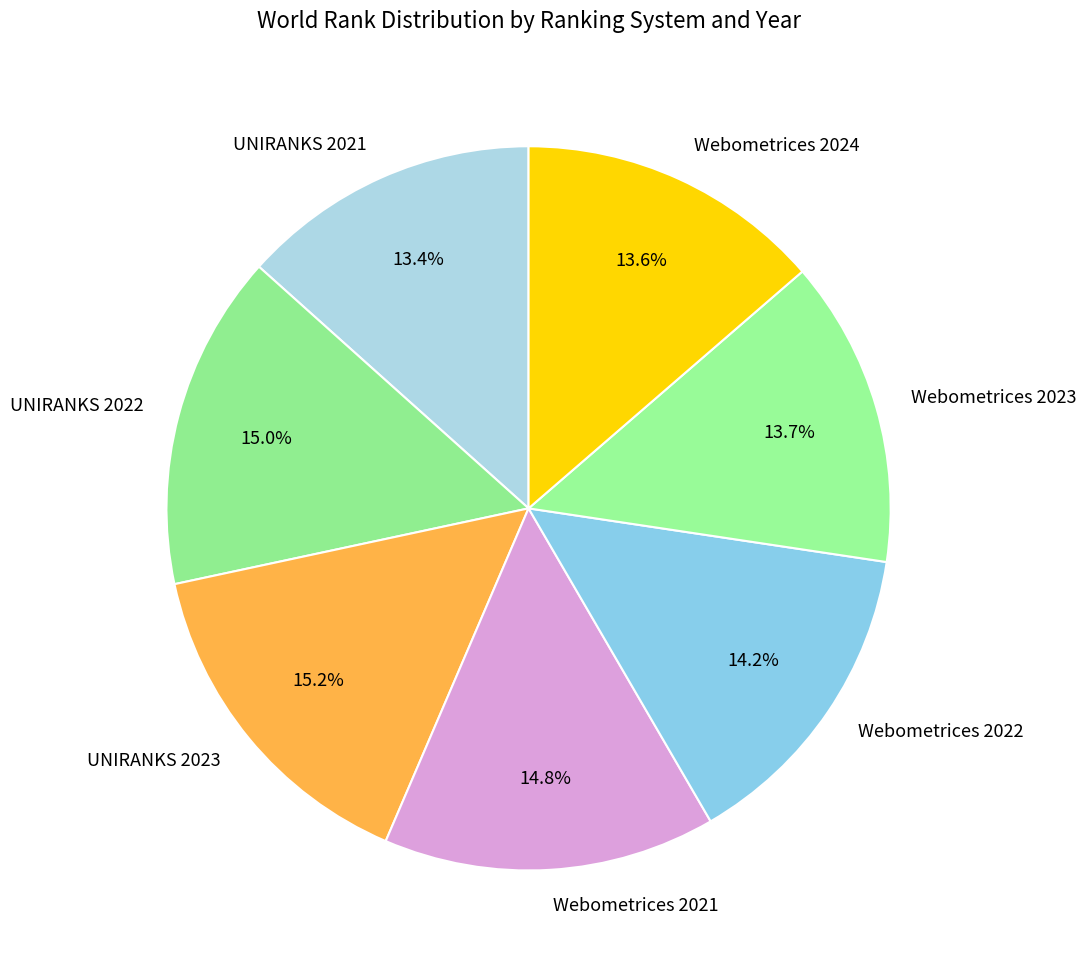

Is there a majority slice in this chart?

No